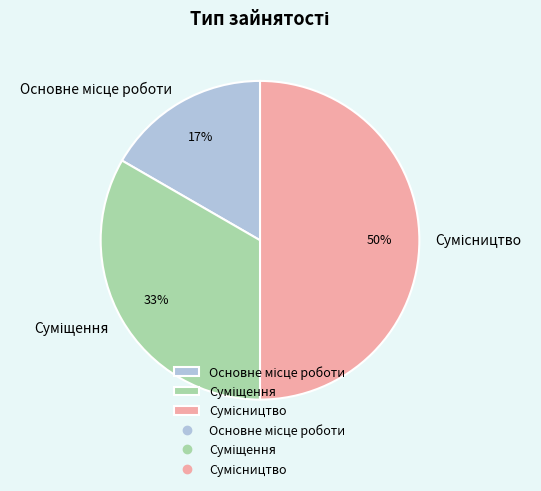

To the nearest percent, what is the difference between the largest and smallest slice percentages?

33%